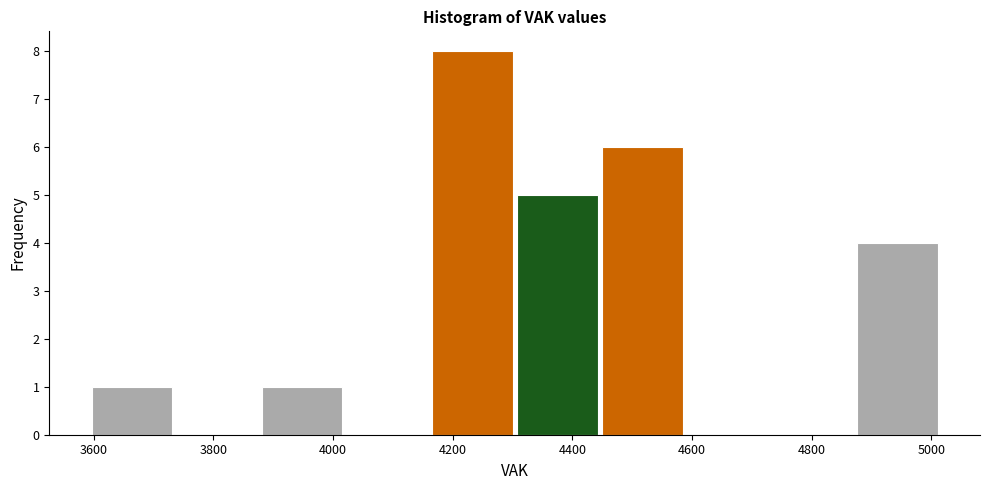

Reading left to right, list every bar in this chart as the range it spans on the x-axis followed by its height. Neither the bar edges nor the heights are printed on the chart, so give them approximately, as read against the axes.

3600 to 3740: 1
3740 to 3880: 0
3880 to 4020: 1
4020 to 4160: 0
4160 to 4300: 8
4300 to 4440: 5
4440 to 4580: 6
4580 to 4720: 0
4720 to 4880: 0
4880 to 5020: 4